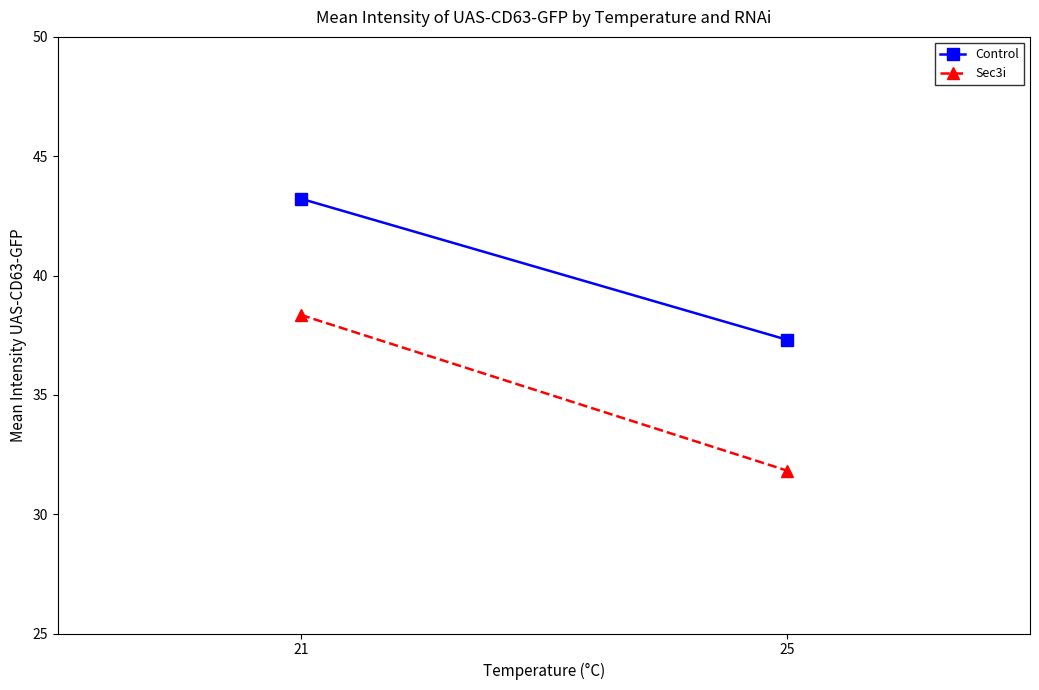

How many data points in Control are above 43?

1